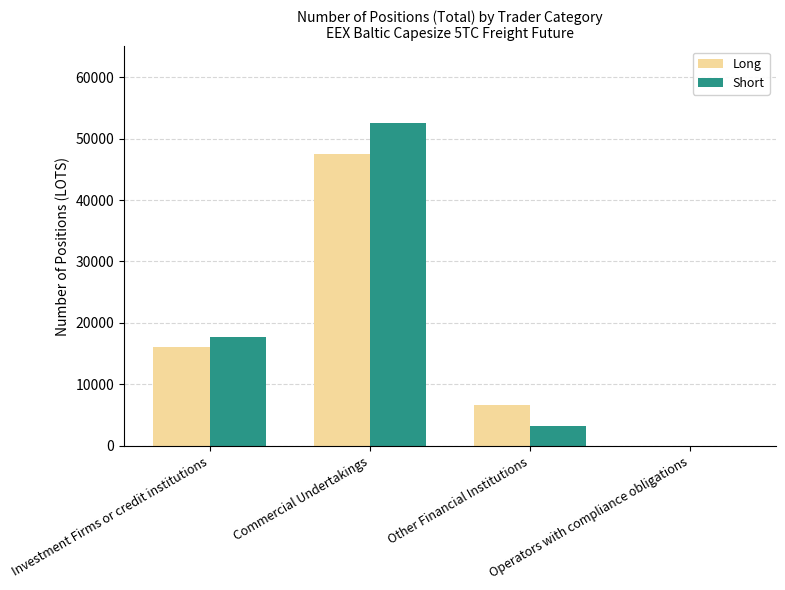

Where does the Long series first go above 16121?

Investment Firms or credit institutions